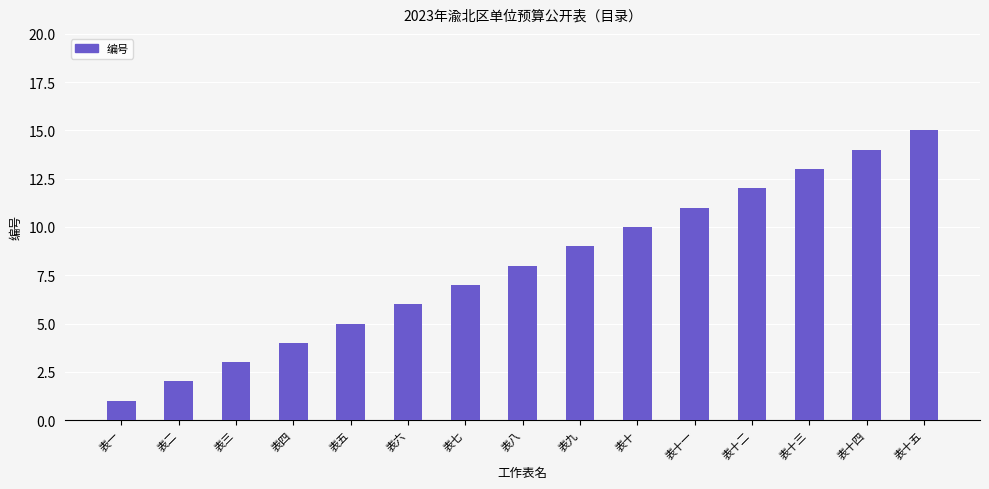

What is the difference between the maximum and second lowest values?

13